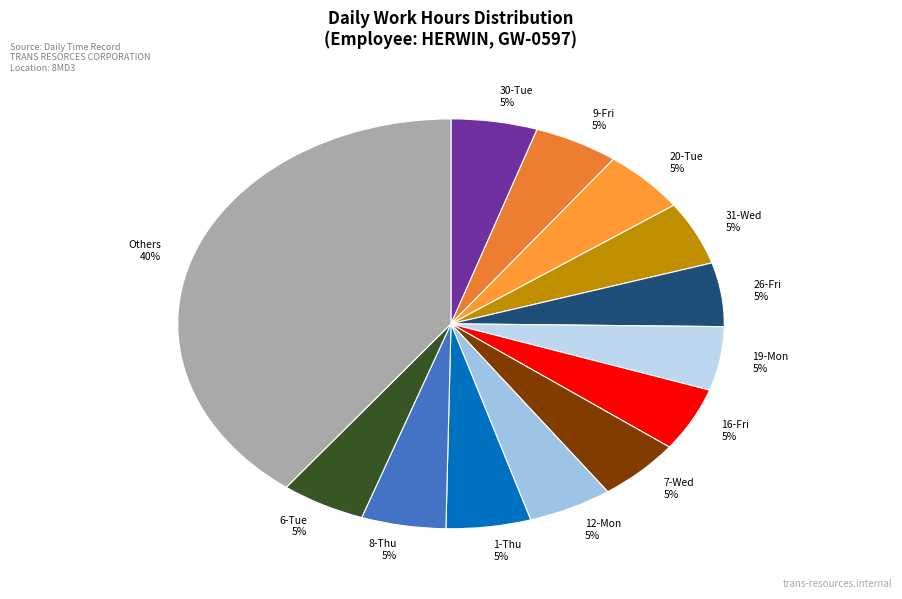

The Others 40% slice represents 40% of the pie. True or false?

True